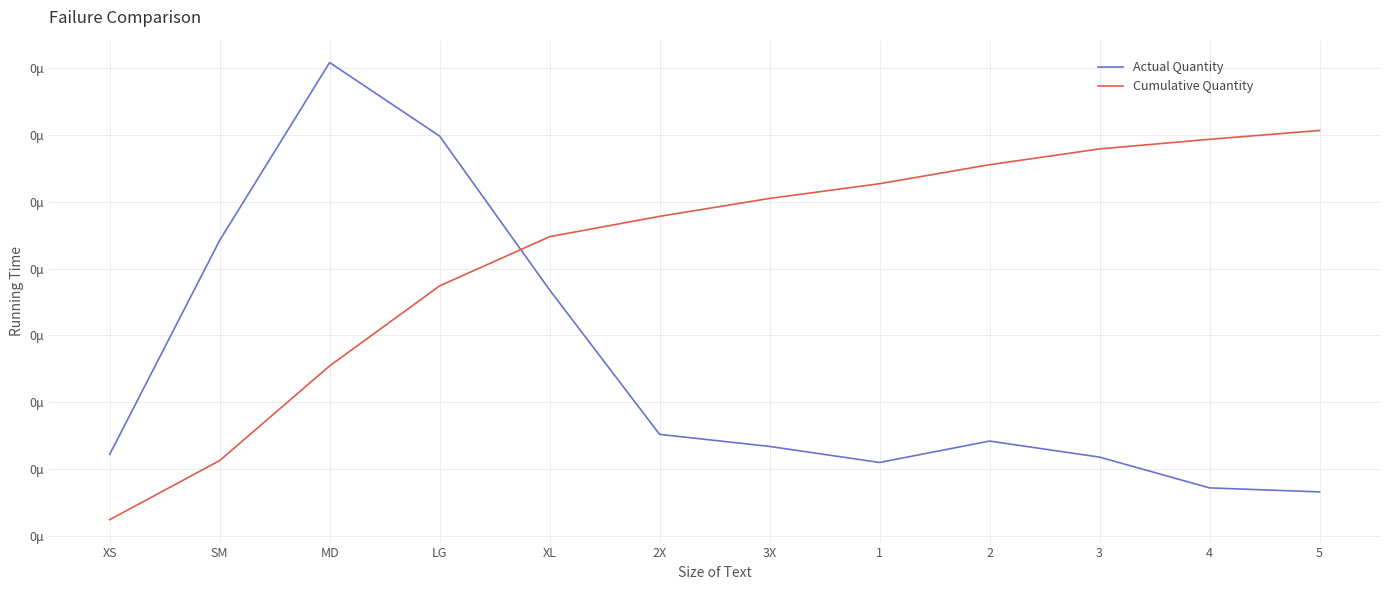

How many times do Cumulative Quantity and Actual Quantity cross each other?

1